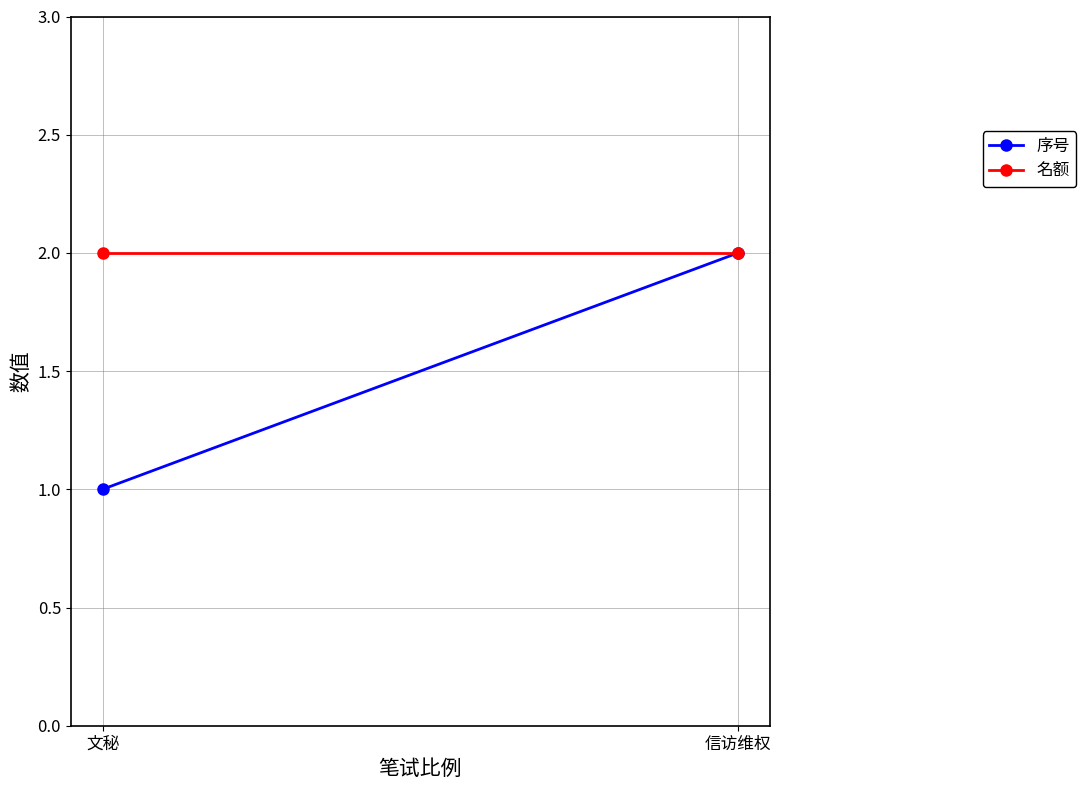

Which category has the highest value in the 名额 series?

文秘